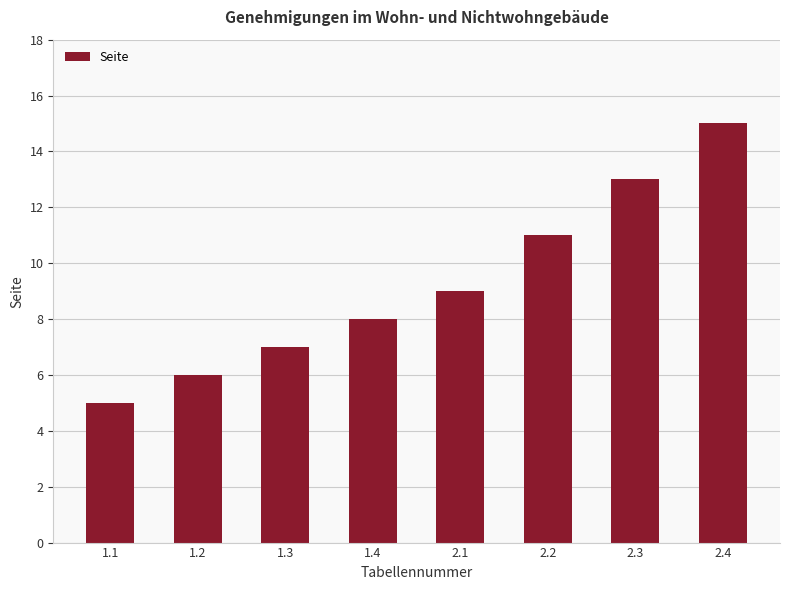

Approximately how many times larger is the value at 1.1 compared to 2.4?

0.3